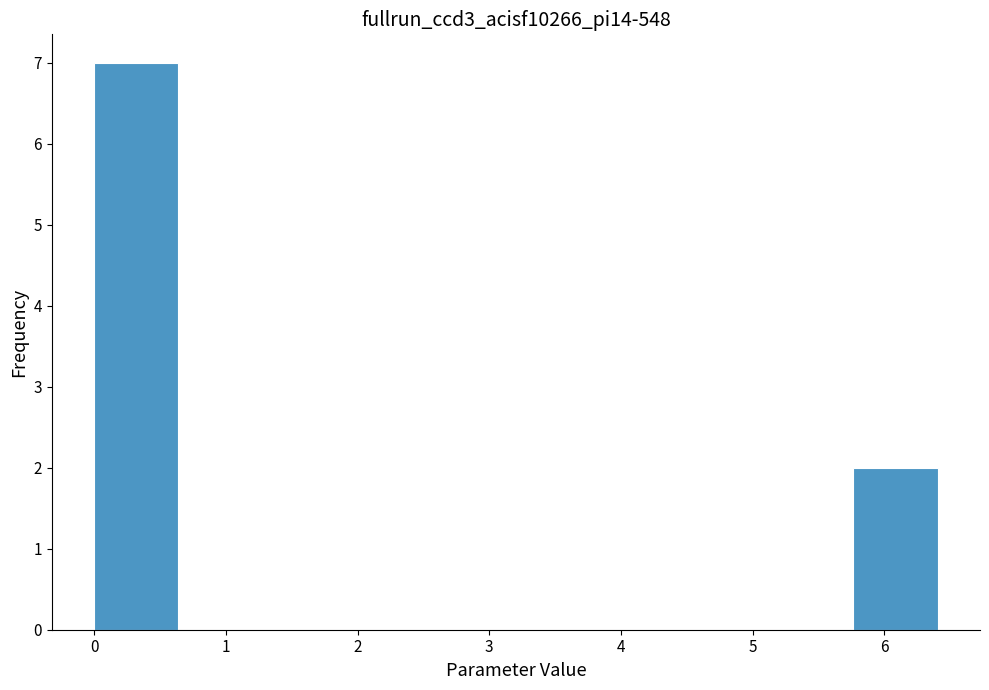

Reading left to right, transcribe this chart: for each bar, give the range it covers on the x-axis and its height. Neither the bar edges nor the heights are printed on the chart, so give them approximately, as read against the axes.

0.0 to 0.6: 7
0.6 to 1.3: 0
1.3 to 1.9: 0
1.9 to 2.6: 0
2.6 to 3.2: 0
3.2 to 3.8: 0
3.8 to 4.5: 0
4.5 to 5.1: 0
5.1 to 5.8: 0
5.8 to 6.4: 2